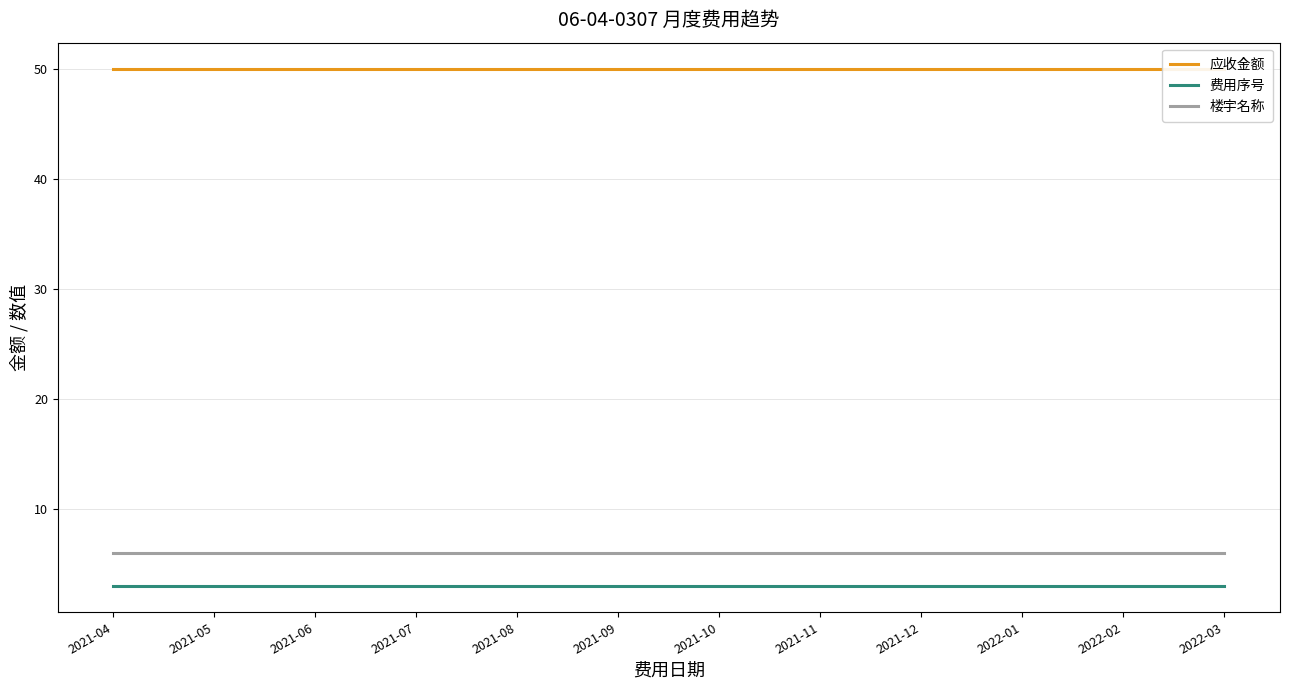

Reading left to right, transcribe all the data shown in this chart.

应收金额: 2021-04=50	2021-05=50	2021-06=50	2021-07=50	2021-08=50	2021-09=50	2021-10=50	2021-11=50	2021-12=50	2022-01=50	2022-02=50	2022-03=50
费用序号: 2021-04=3	2021-05=3	2021-06=3	2021-07=3	2021-08=3	2021-09=3	2021-10=3	2021-11=3	2021-12=3	2022-01=3	2022-02=3	2022-03=3
楼宇名称: 2021-04=6	2021-05=6	2021-06=6	2021-07=6	2021-08=6	2021-09=6	2021-10=6	2021-11=6	2021-12=6	2022-01=6	2022-02=6	2022-03=6